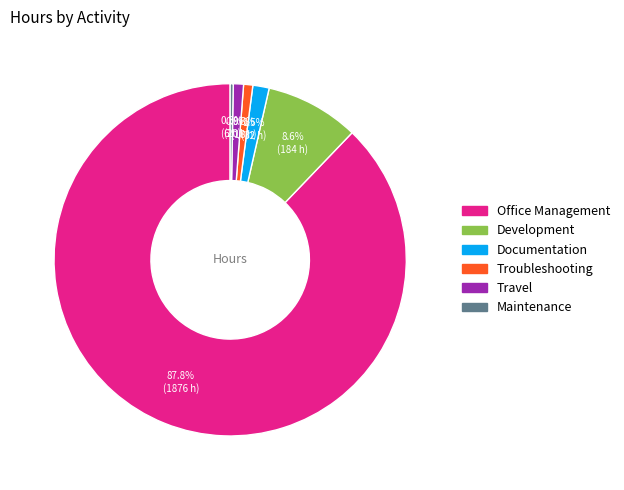

What is the largest slice in the pie chart?

Office Management